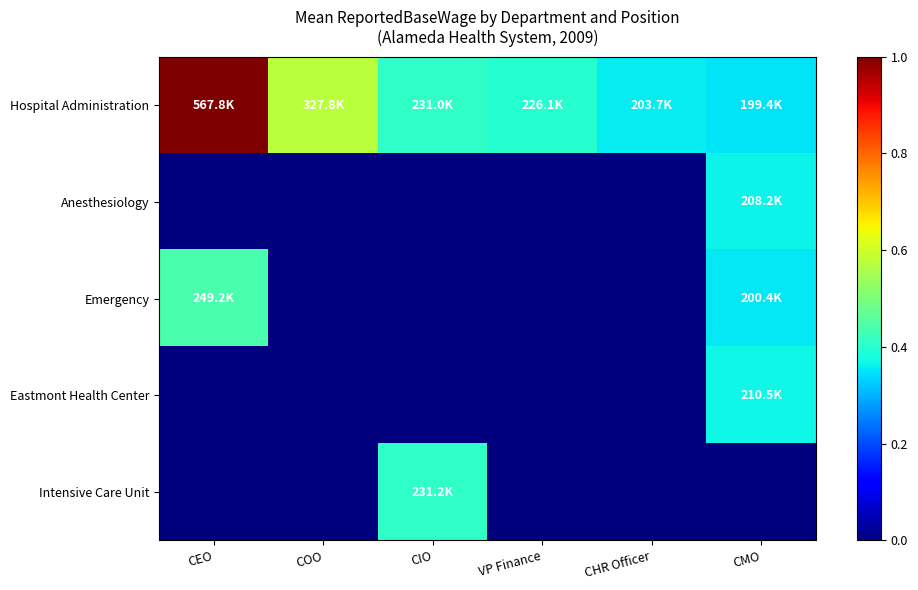

Reading left to right, extract all data points from this chart.

Hospital Administration: CEO=1.0	COO=0.6	CIO=0.4	VP Finance=0.4	CHR Officer=0.4	CMO=0.4
Anesthesiology: CEO=0.0	COO=0.0	CIO=0.0	VP Finance=0.0	CHR Officer=0.0	CMO=0.4
Emergency: CEO=0.4	COO=0.0	CIO=0.0	VP Finance=0.0	CHR Officer=0.0	CMO=0.4
Eastmont Health Center: CEO=0.0	COO=0.0	CIO=0.0	VP Finance=0.0	CHR Officer=0.0	CMO=0.4
Intensive Care Unit: CEO=0.0	COO=0.0	CIO=0.4	VP Finance=0.0	CHR Officer=0.0	CMO=0.0